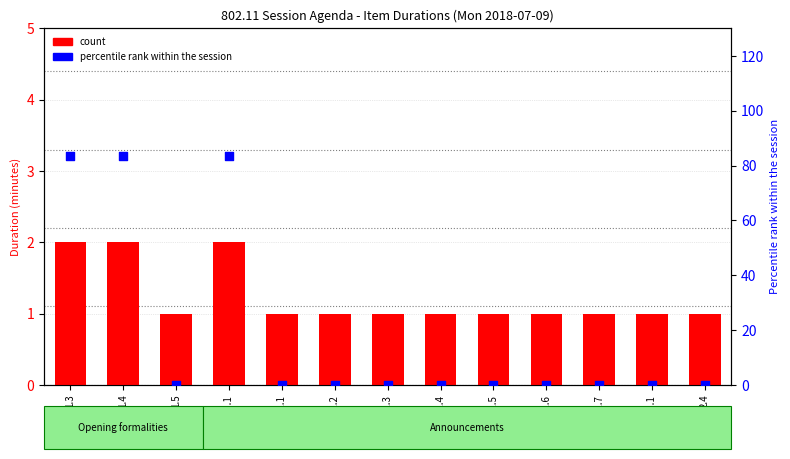

Which series contains the highest Y value?

percentile rank within the session